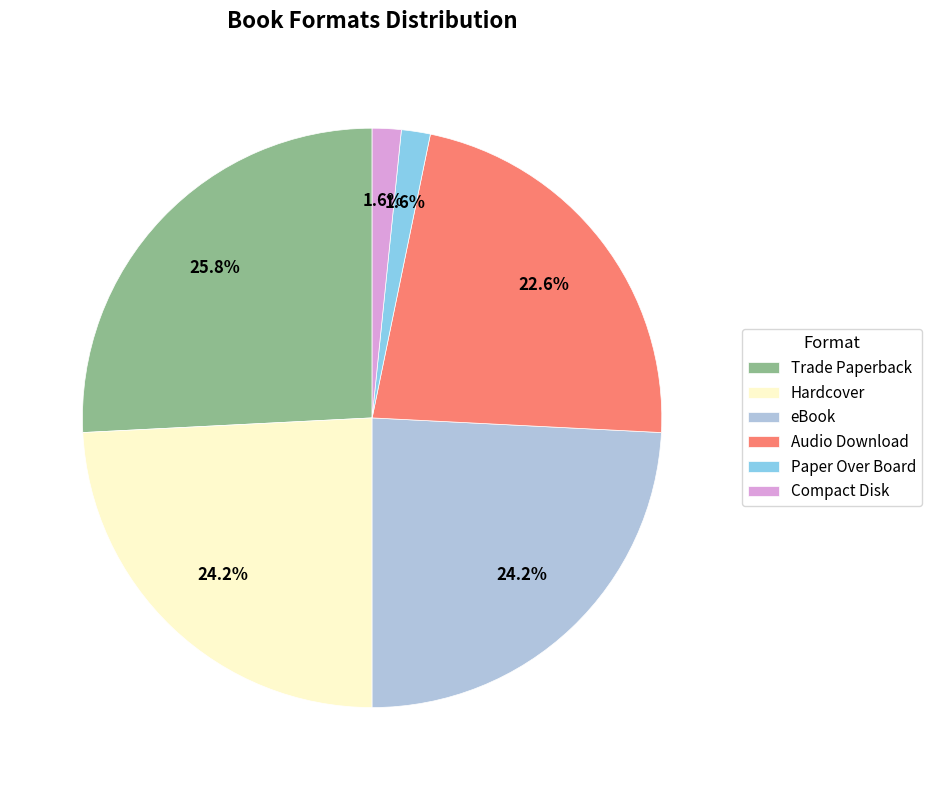

What is the largest slice in the pie chart?

Trade Paperback